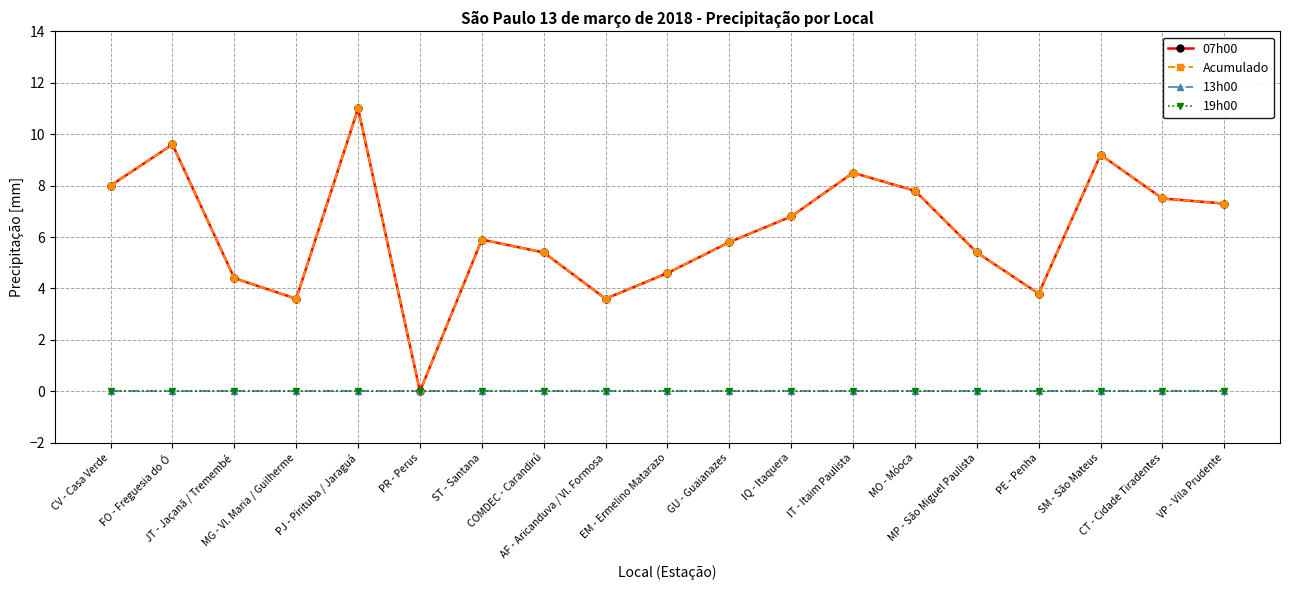

True or false: Acumulado has more than 0 points higher than both neighbors.

True